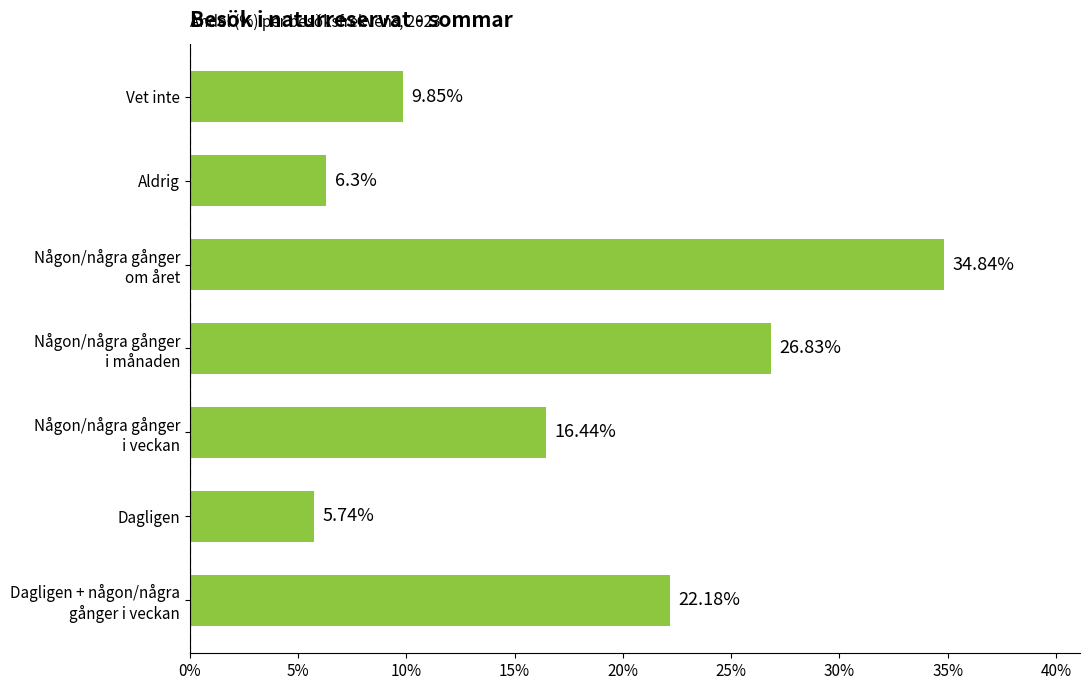

What is the sum of all values?

122.2